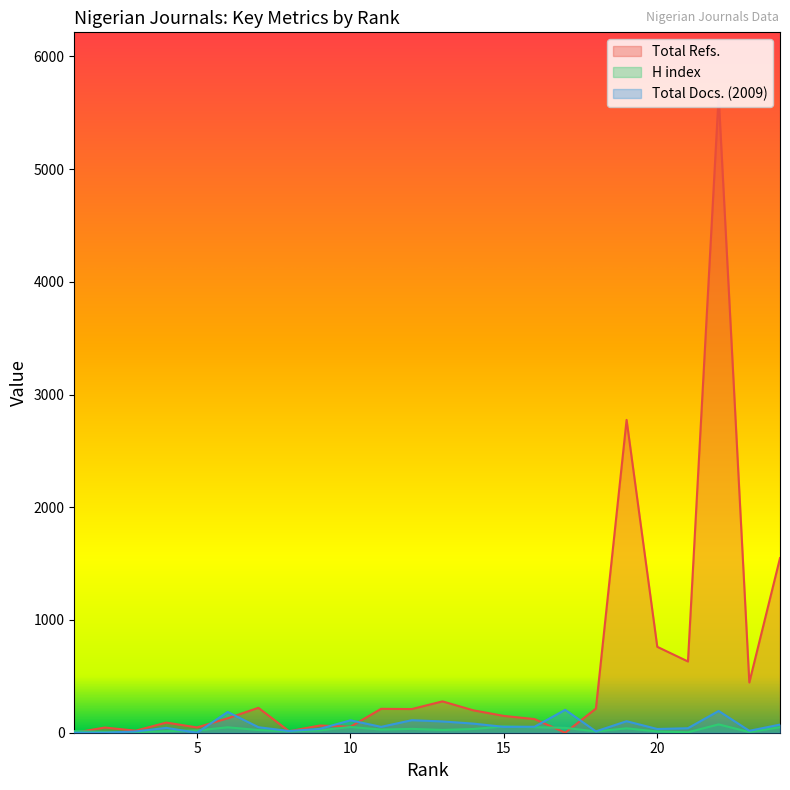

True or false: Total Docs. (2009) has a value of 184 at 6.

True